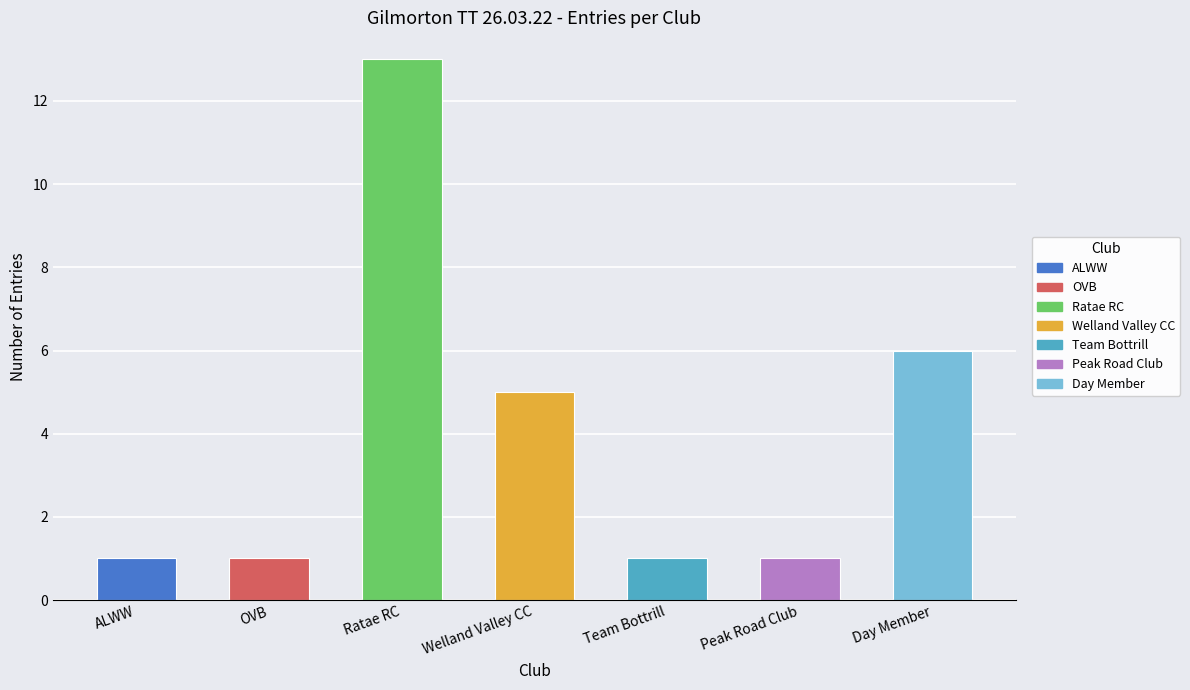

What position from the left is Team Bottrill?

5